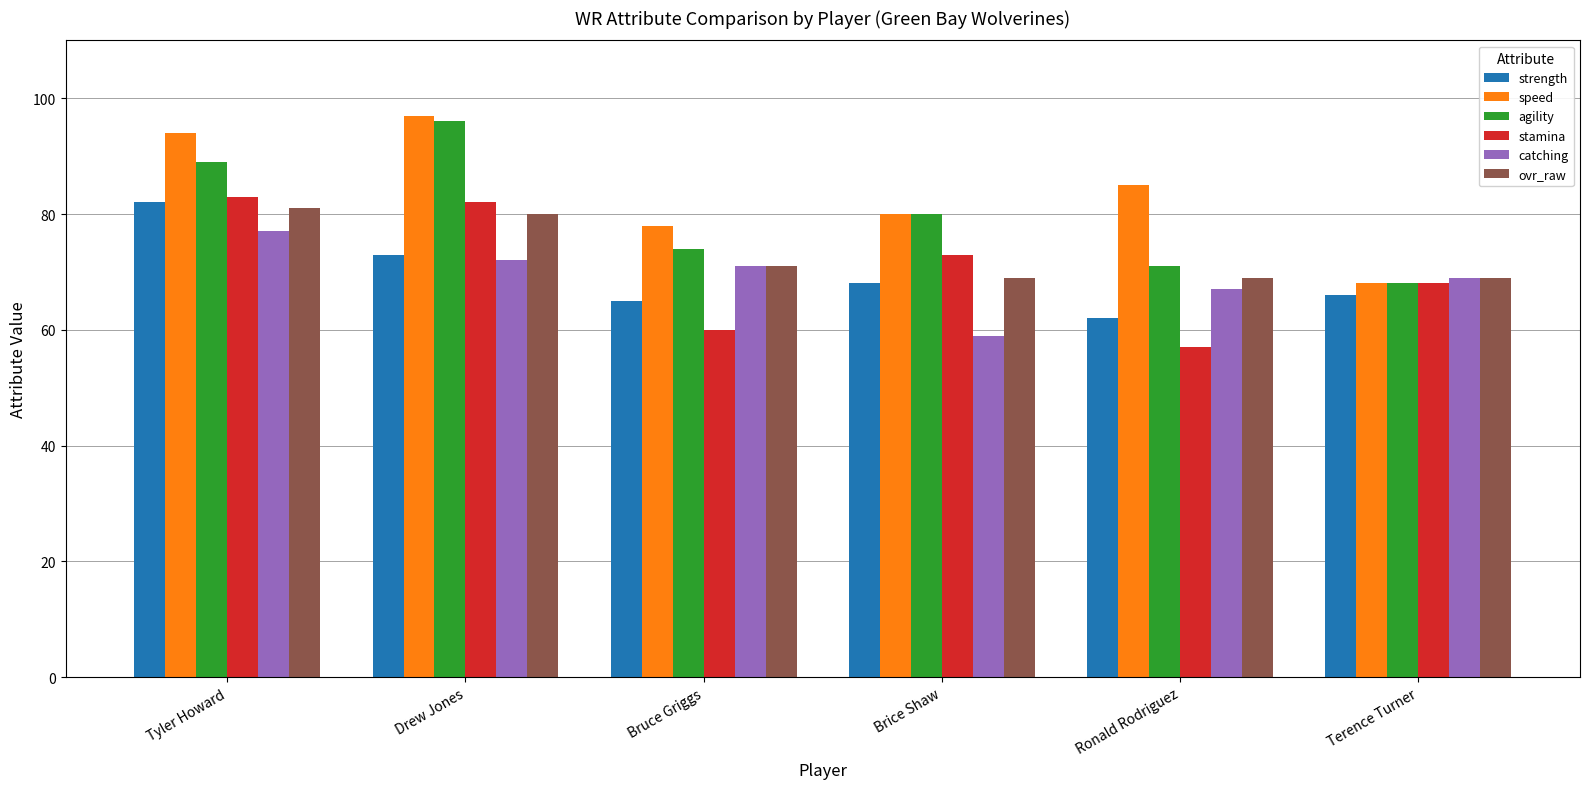

What is the spread (max minus min) of values at Drew Jones?

25